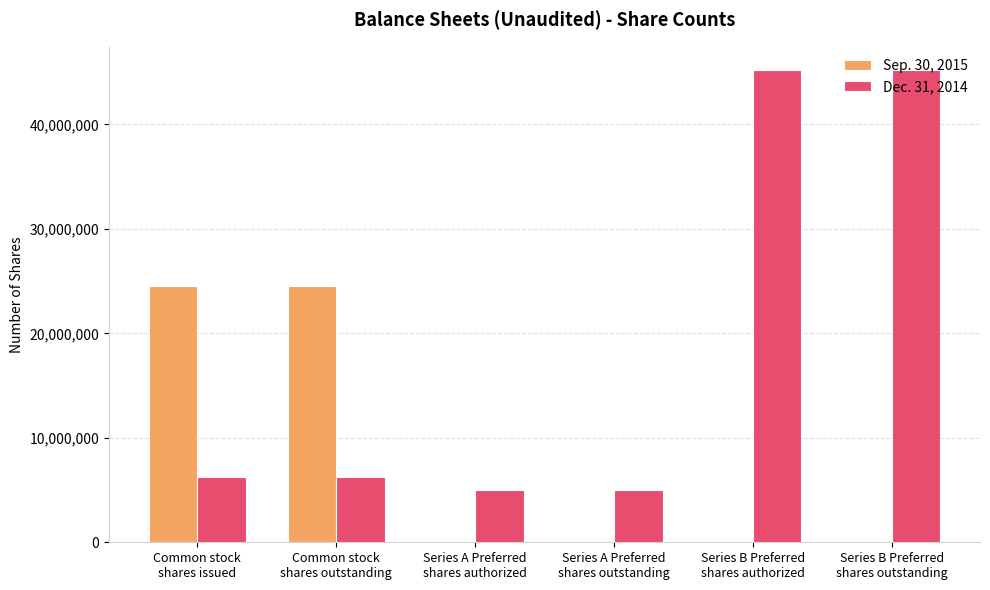

Reading left to right, list all the values displayed in this chart.

Sep. 30, 2015: Common stock
shares issued=24569919	Common stock
shares outstanding=24569919	Series A Preferred
shares authorized=0	Series A Preferred
shares outstanding=0	Series B Preferred
shares authorized=0	Series B Preferred
shares outstanding=0
Dec. 31, 2014: Common stock
shares issued=6290317	Common stock
shares outstanding=6290317	Series A Preferred
shares authorized=5000000	Series A Preferred
shares outstanding=5000000	Series B Preferred
shares authorized=45186334	Series B Preferred
shares outstanding=45186334